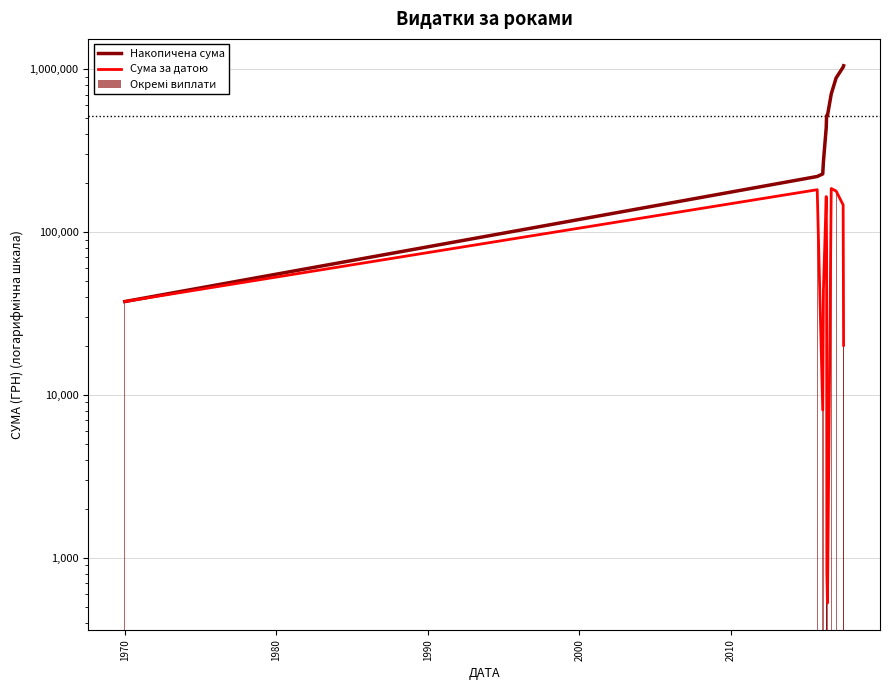

What is the minimum value shown in the chart?

528.0